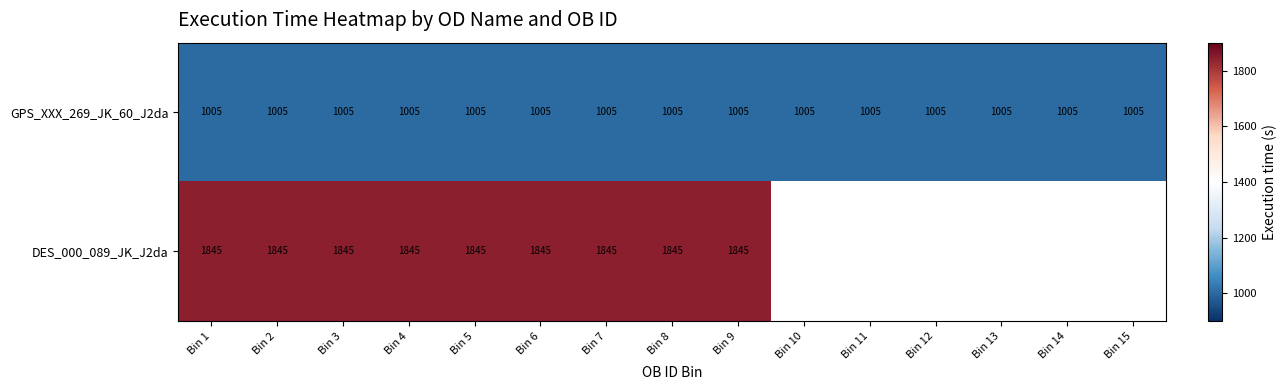

Rank the series at Bin 5 from highest to lowest value.

DES_000_089_JK_J2da, GPS_XXX_269_JK_60_J2da